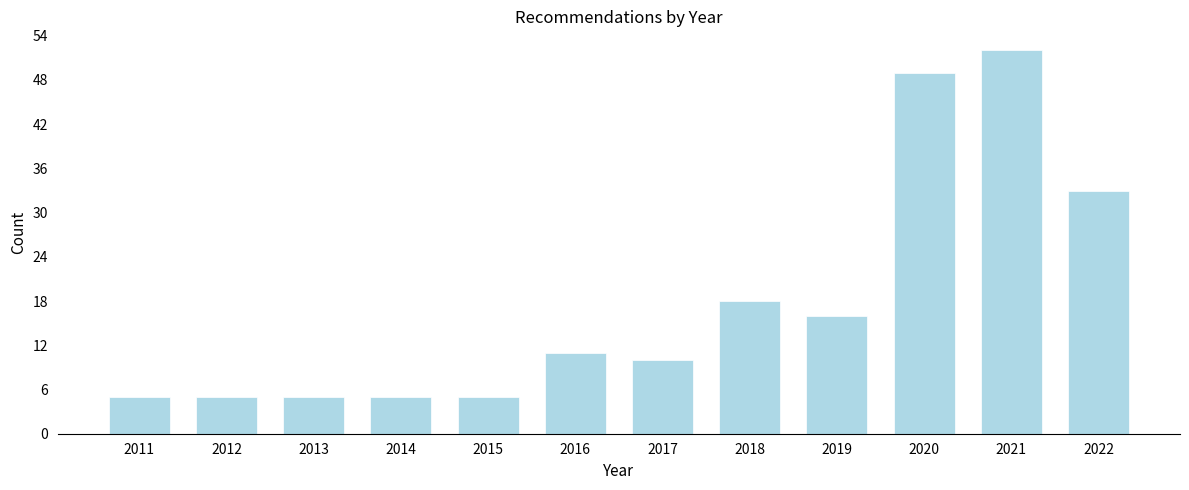

Reading left to right, list all the values displayed in this chart.

5	5	5	5	5	11	10	18	16	49	52	33